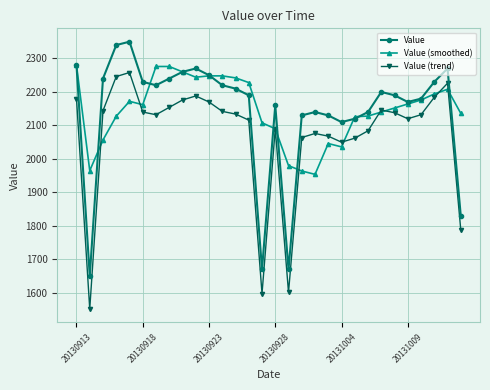

True or false: Value and Value (trend) cross at least once.

False